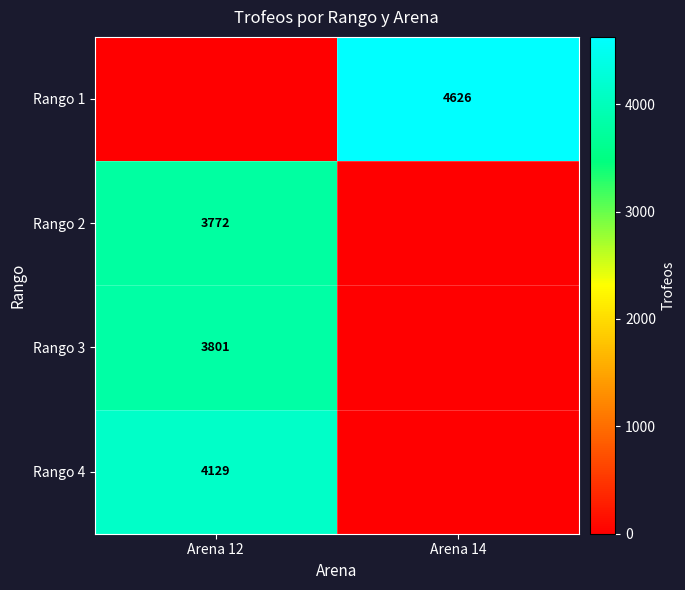

At which category does the chart reach its peak across all series?

Arena 14